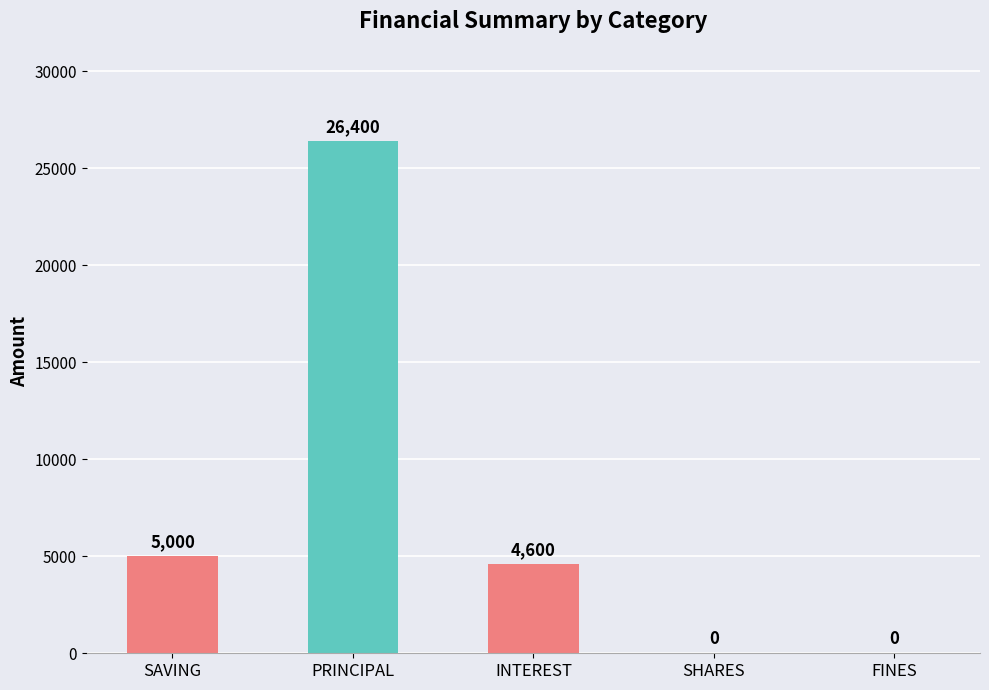

What is the maximum value for SAVING?

5000